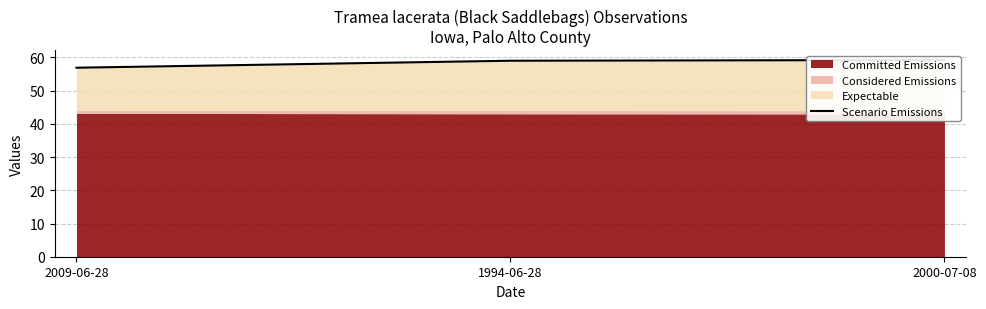

The value at 2009-06-28 is 87.6. True or false?

False